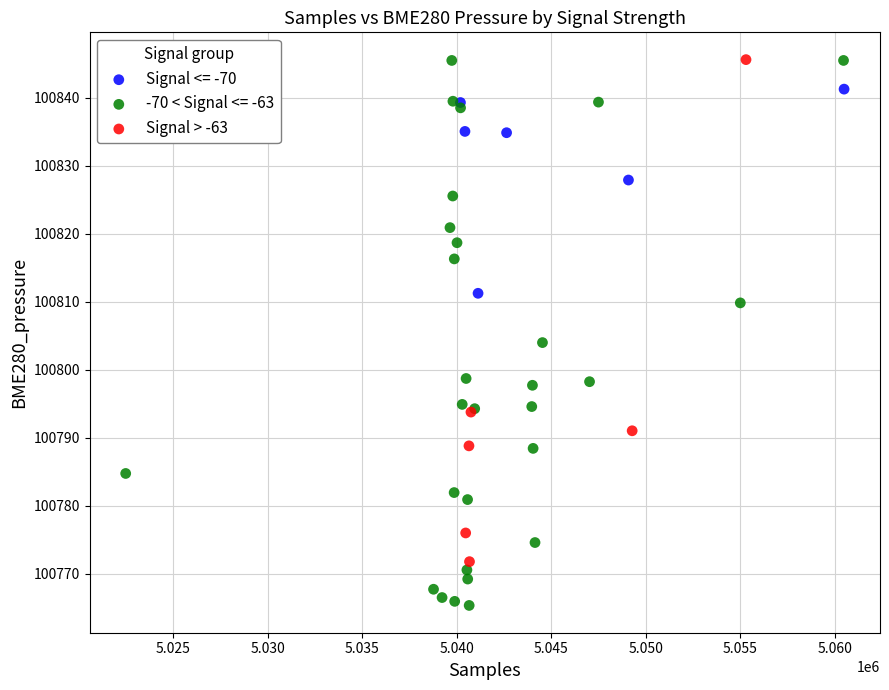

Which series has the widest spread of Y values?

-70 < Signal <= -63